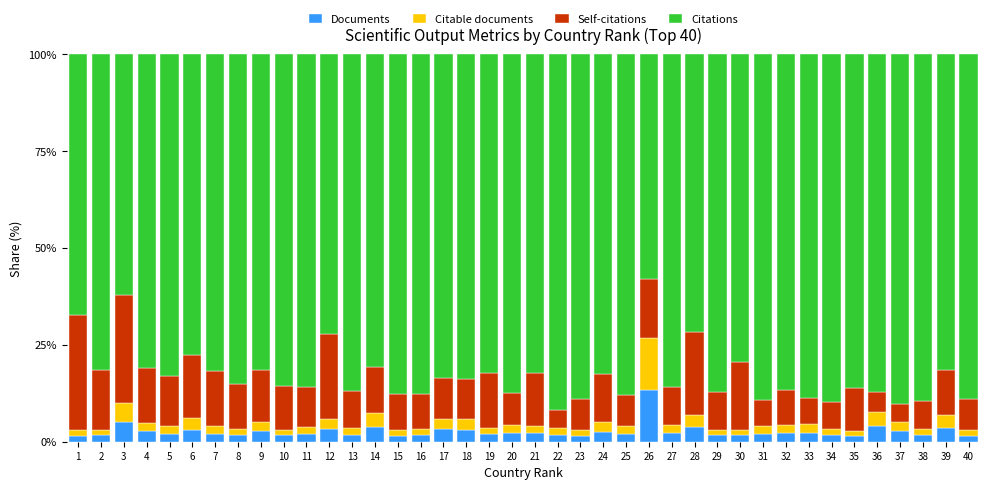

Is it true that Documents equals 2.1 at 25?

True